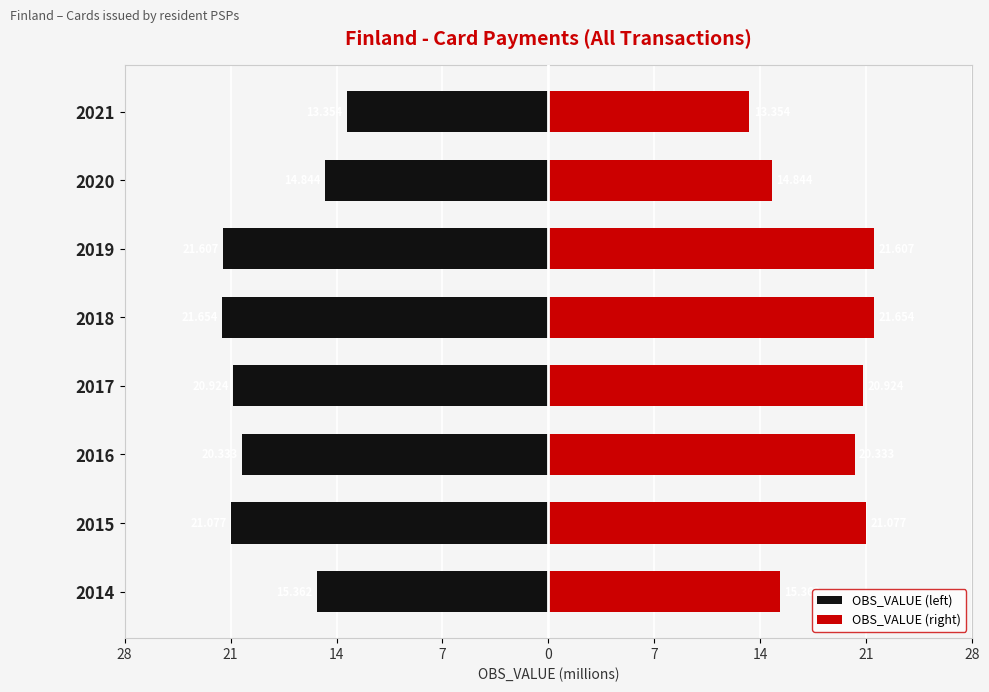

Reading left to right, transcribe all the data shown in this chart.

OBS_VALUE (left): -15.4	-21.1	-20.3	-20.9	-21.7	-21.6	-14.8	-13.4
OBS_VALUE (right): 15.4	21.1	20.3	20.9	21.7	21.6	14.8	13.4